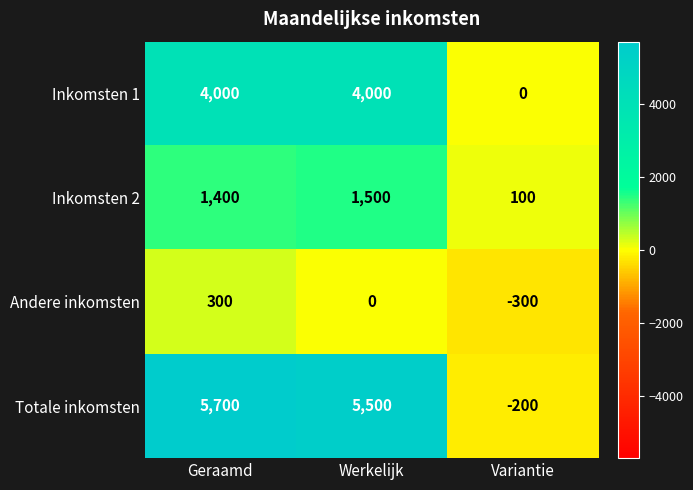

At which category is the sum across all series the highest?

Geraamd